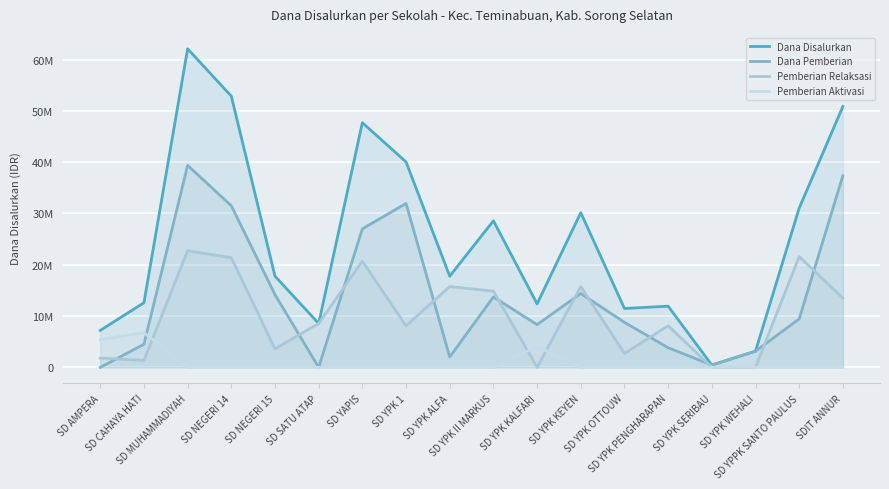

What are all the series names shown in the legend?

Dana Disalurkan, Dana Pemberian, Pemberian Relaksasi, Pemberian Aktivasi